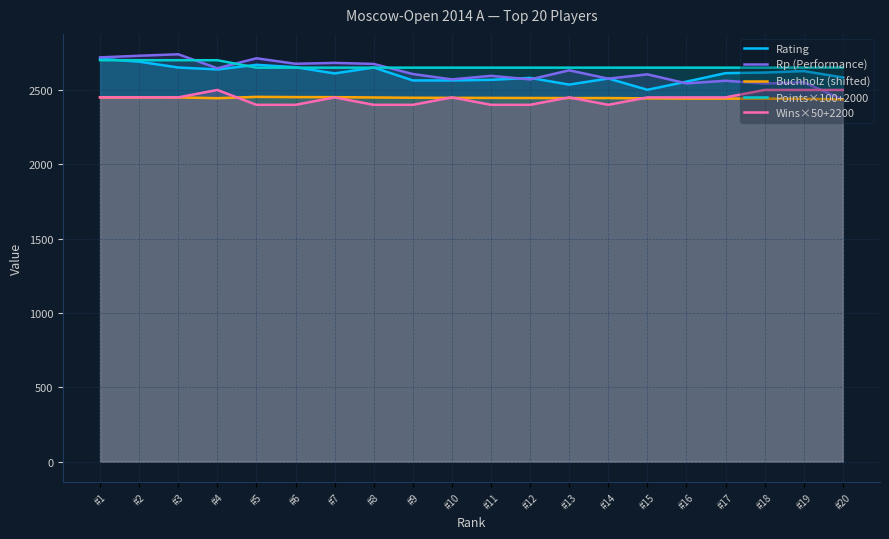

After their last crossing, which series has the higher values: Rp (Performance) or Buchholz (shifted)?

Buchholz (shifted)